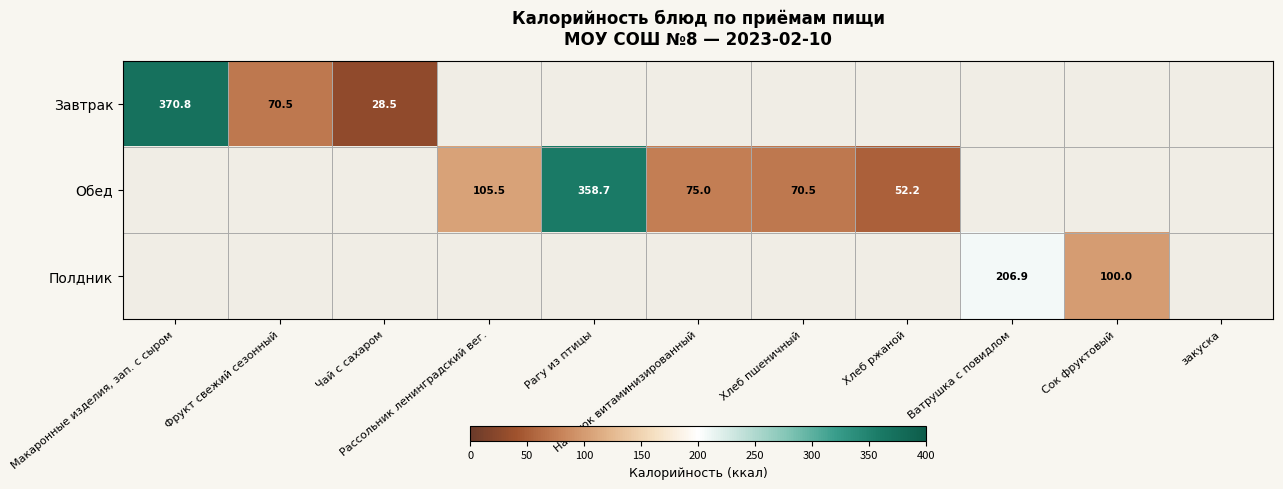

The value of Обед at Напиток витаминизированный is 75.0. True or false?

True